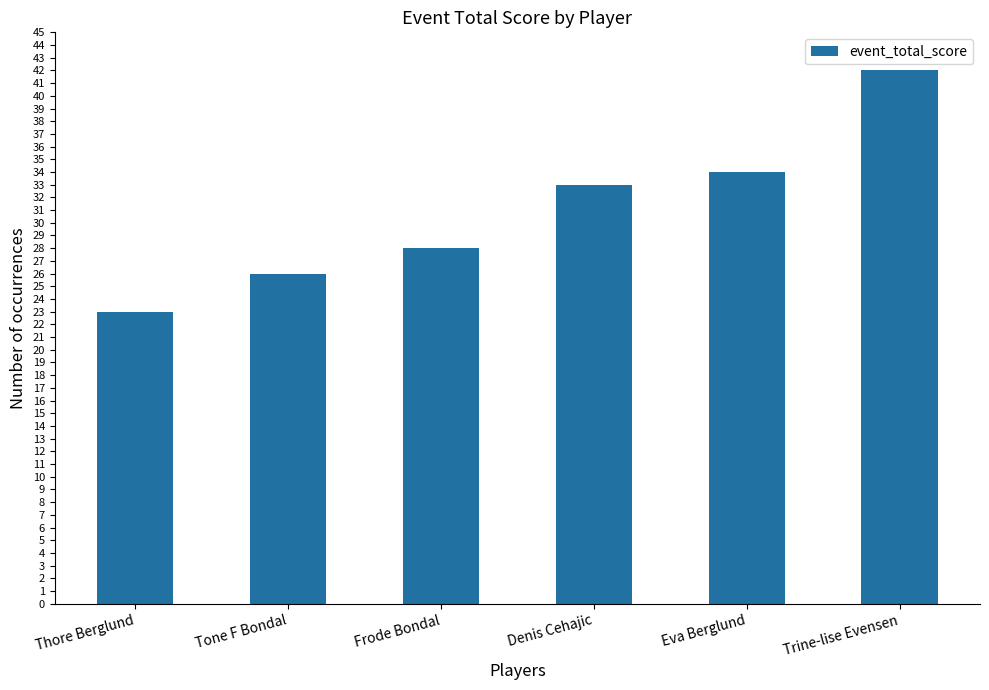

The chart shows a value of 55 at Trine-lise Evensen. True or false?

False